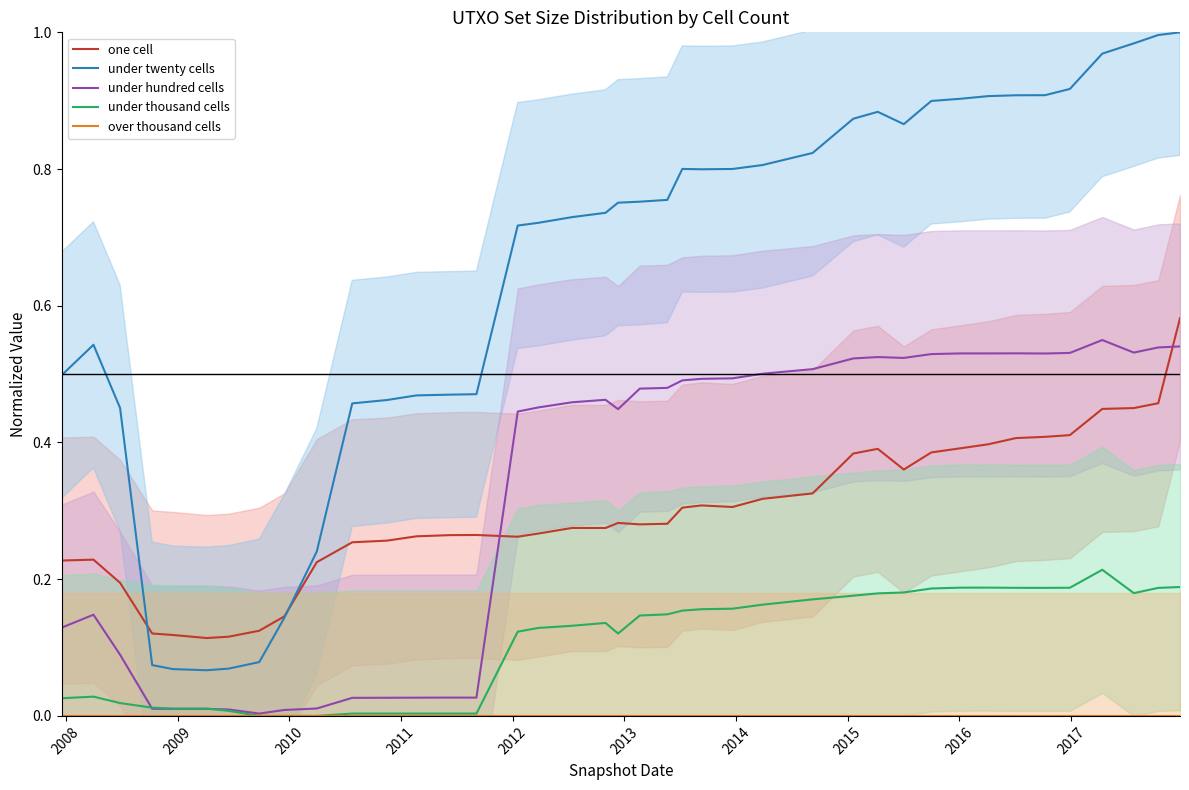

Does the chart display data point markers on the line(s)?

No